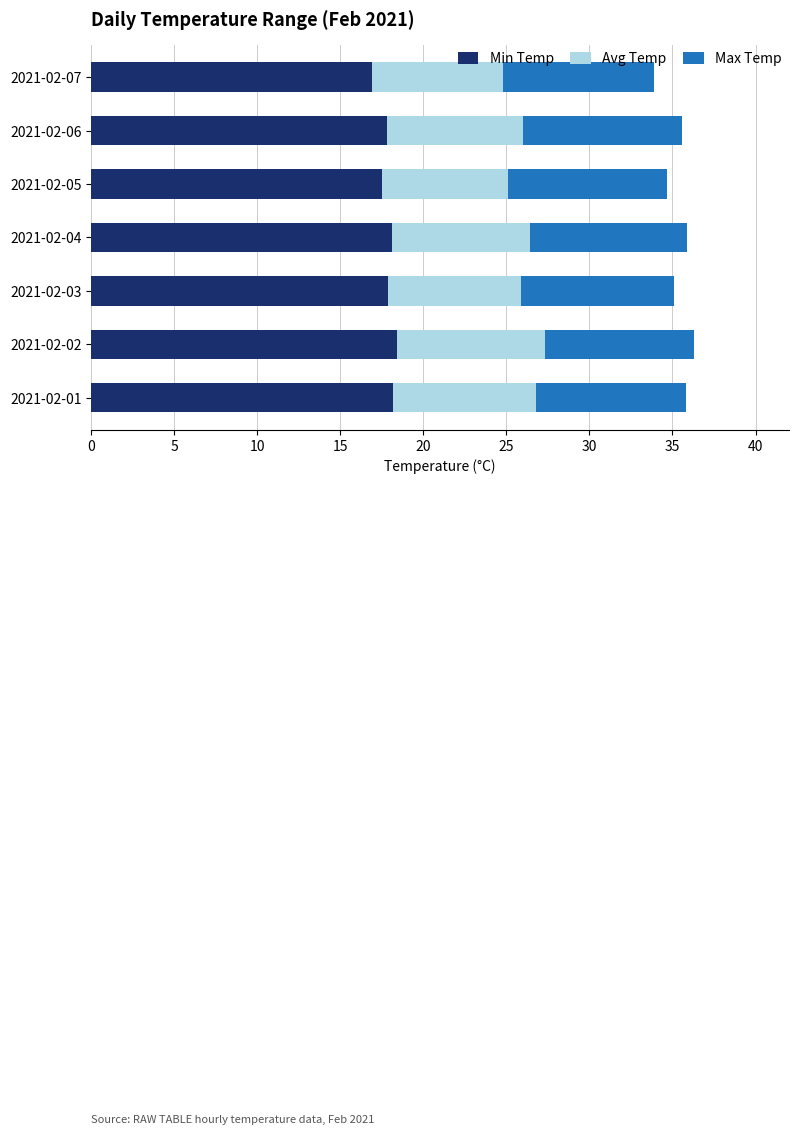

What is the total value across all series at 2021-02-05?

34.7